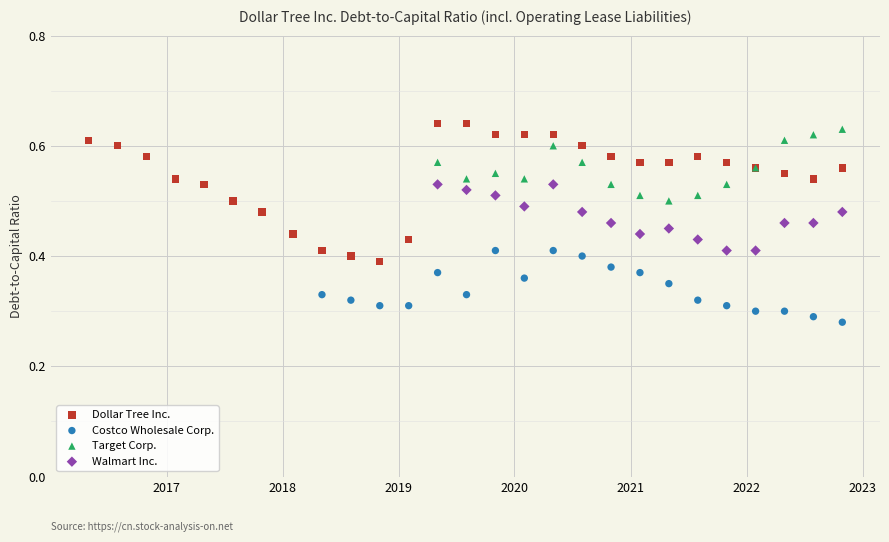

Which series has the widest spread of Y values?

Dollar Tree Inc.